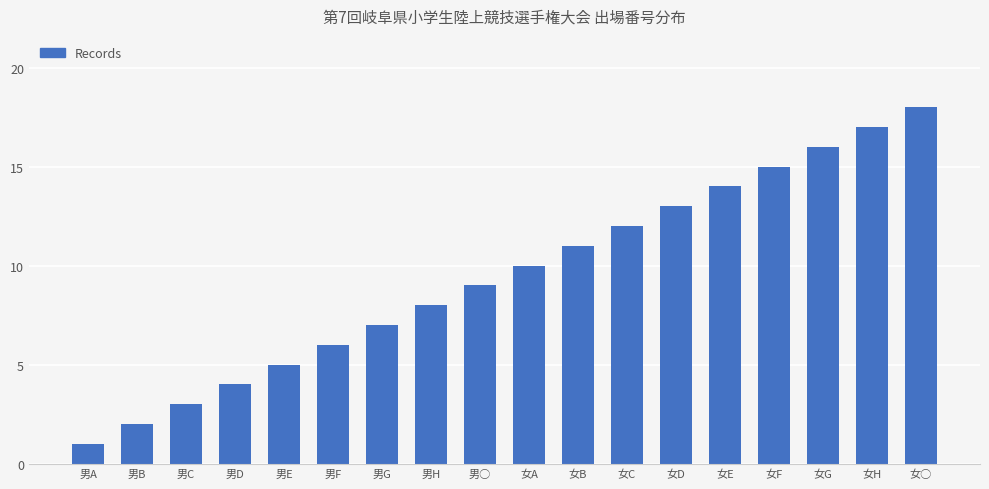

What is the greatest value displayed?

18